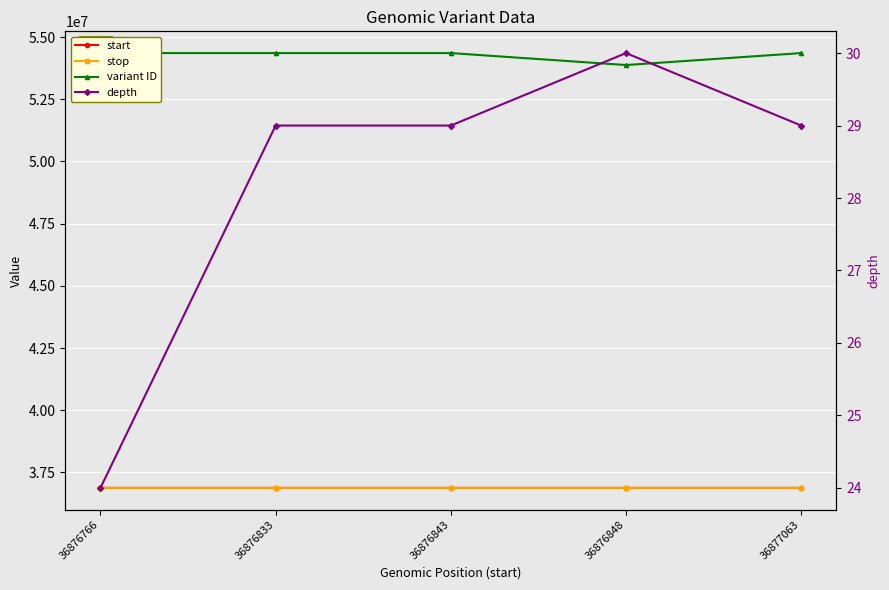

What is the difference between the start values at 36877063 and 36876848?

215